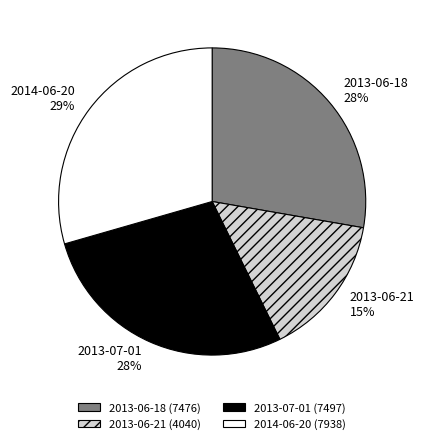

Does any single category account for the majority?

No